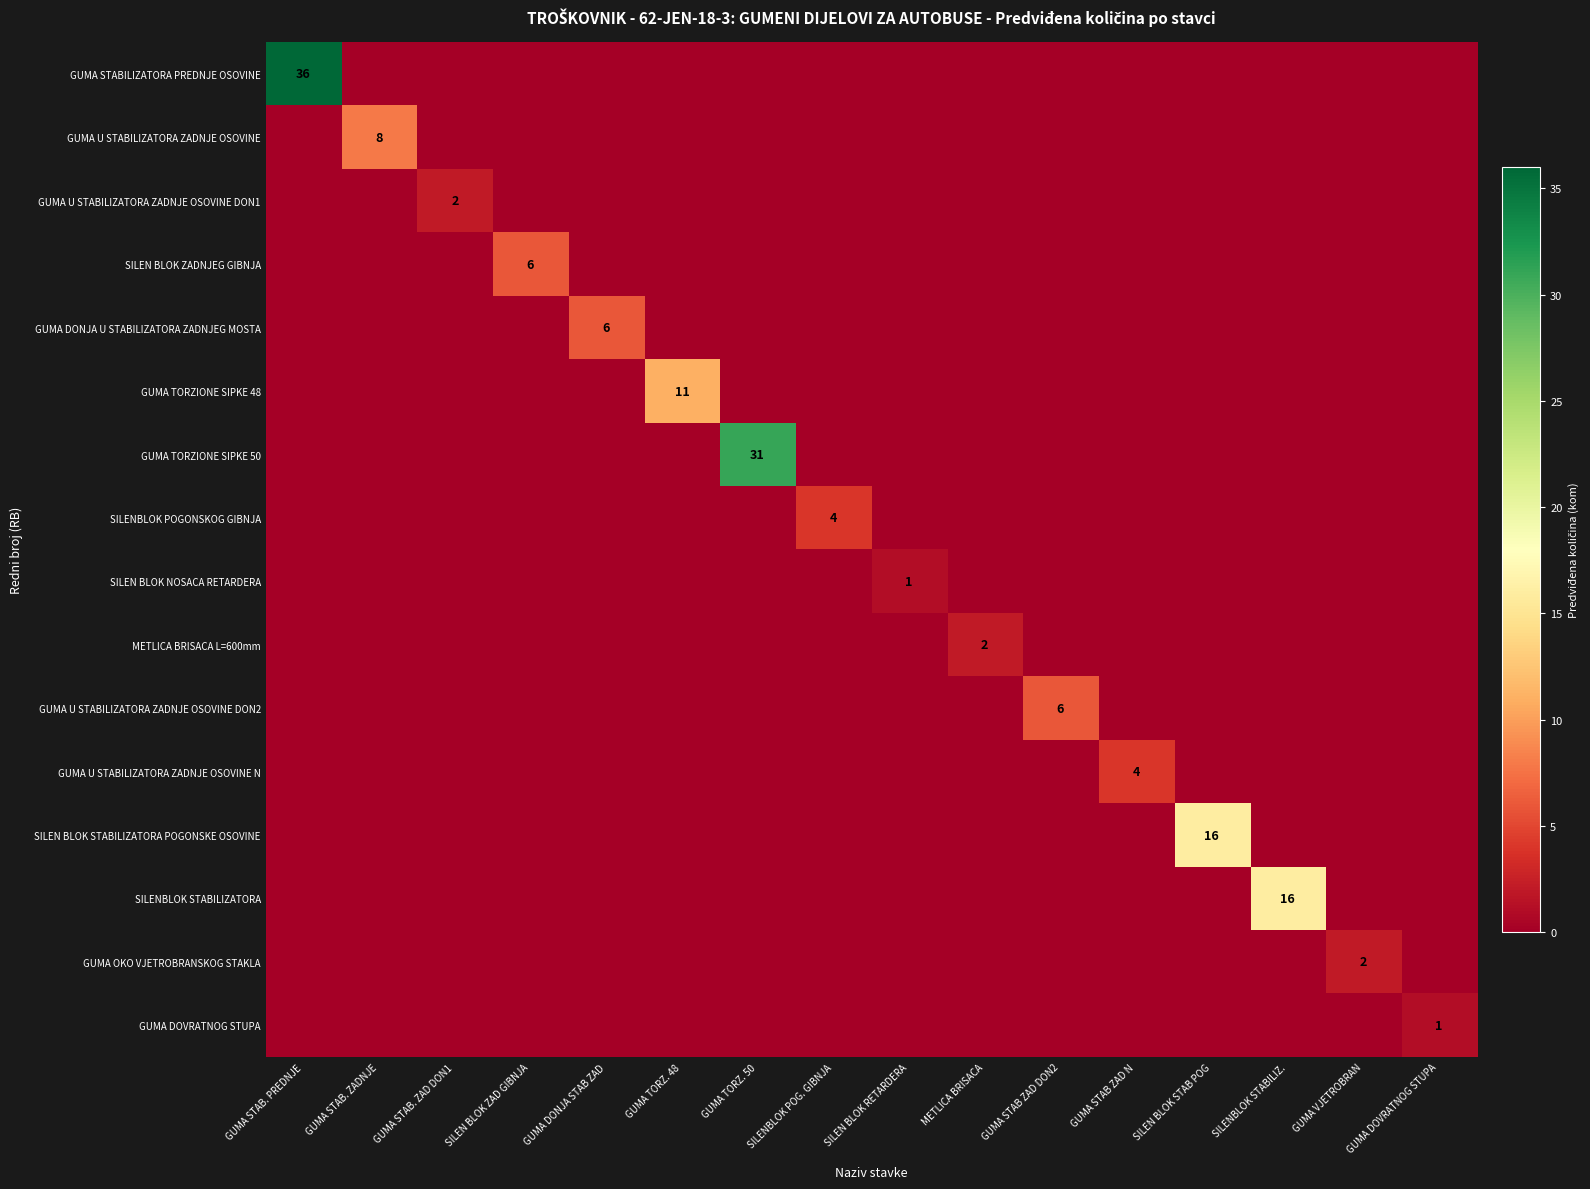

Between GUMA STAB ZAD N and SILENBLOK POG. GIBNJA, which is larger?

GUMA STAB ZAD N